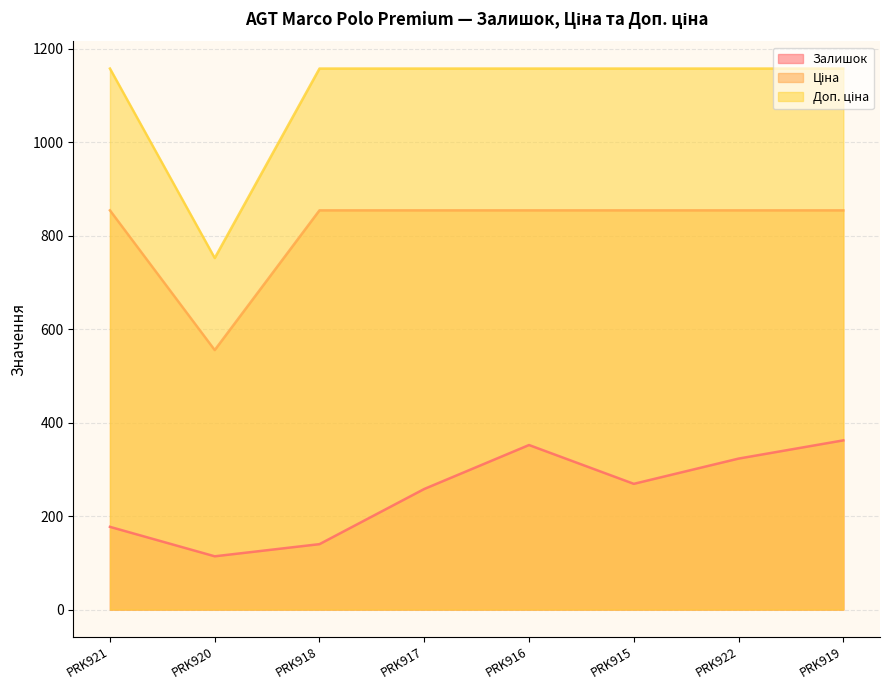

What is the sum of all Залишок values?

1995.0